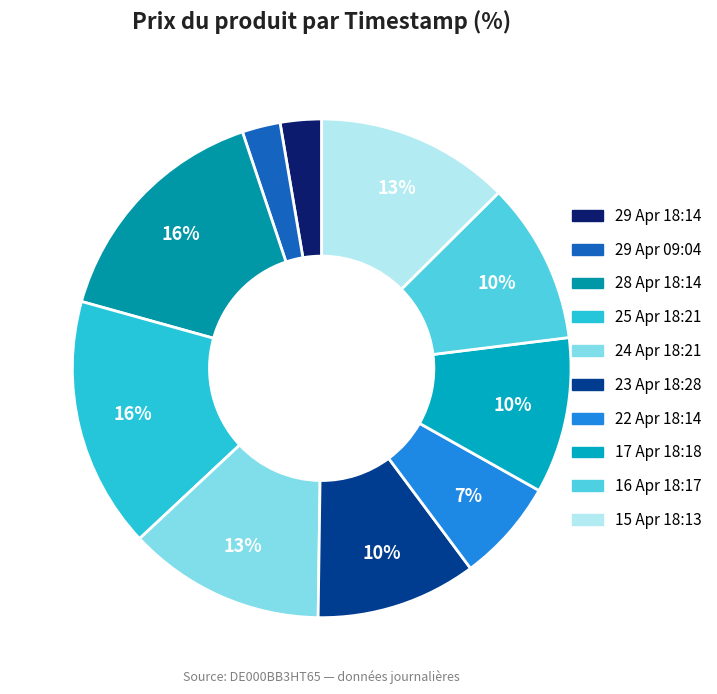

Which category has the smallest portion of the pie?

2025-04-29 09:04:21